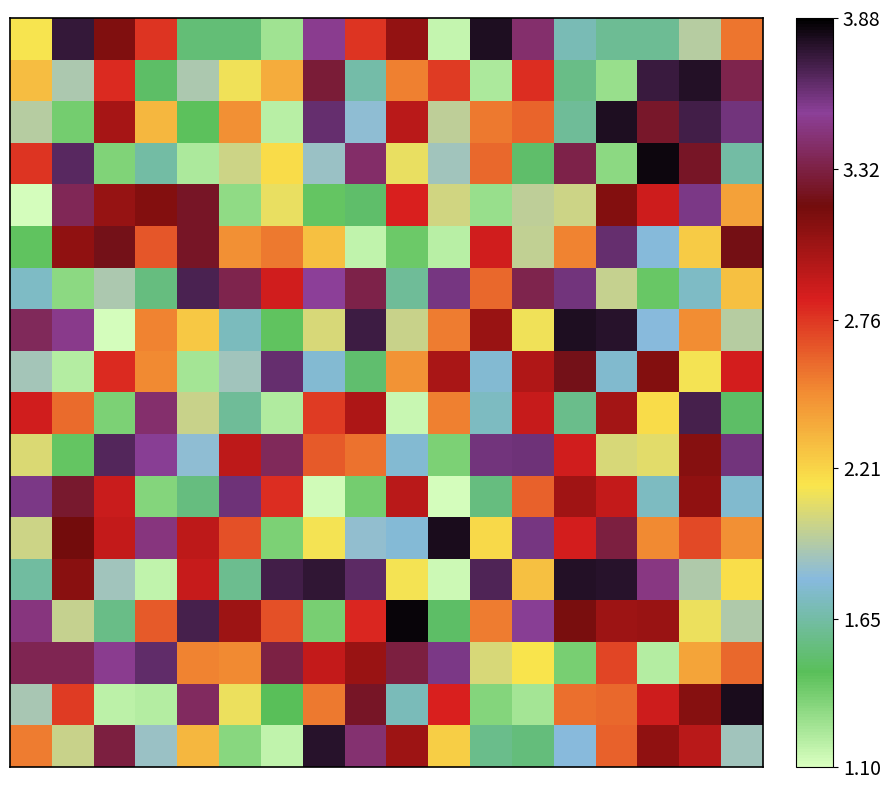

At how many categories does at least one series exceed 3?

18